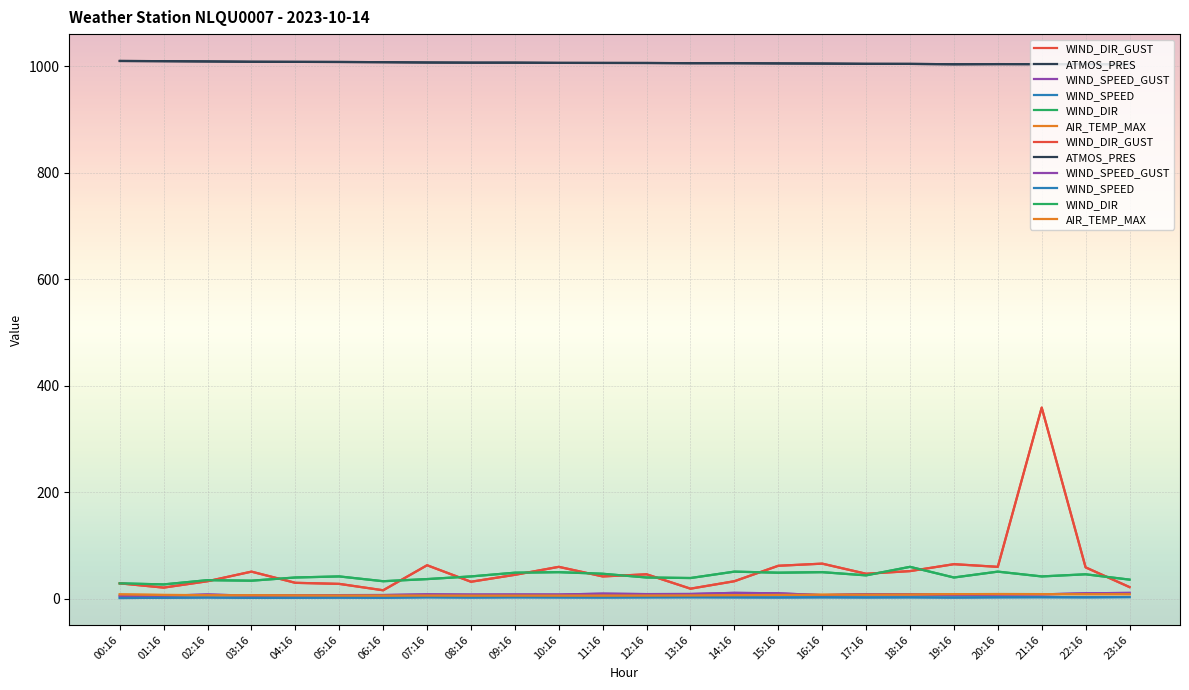

At how many categories does at least one series exceed 381?

24